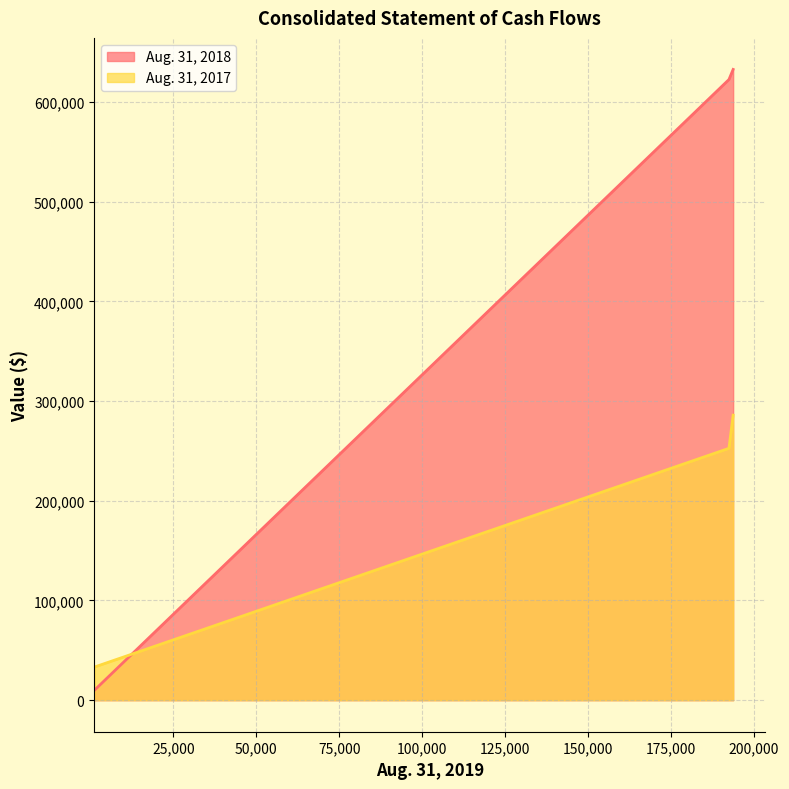

What is the difference between the Aug. 31, 2017 values at Restricted cash and Total cash, cash equivalents and restricted?

252595